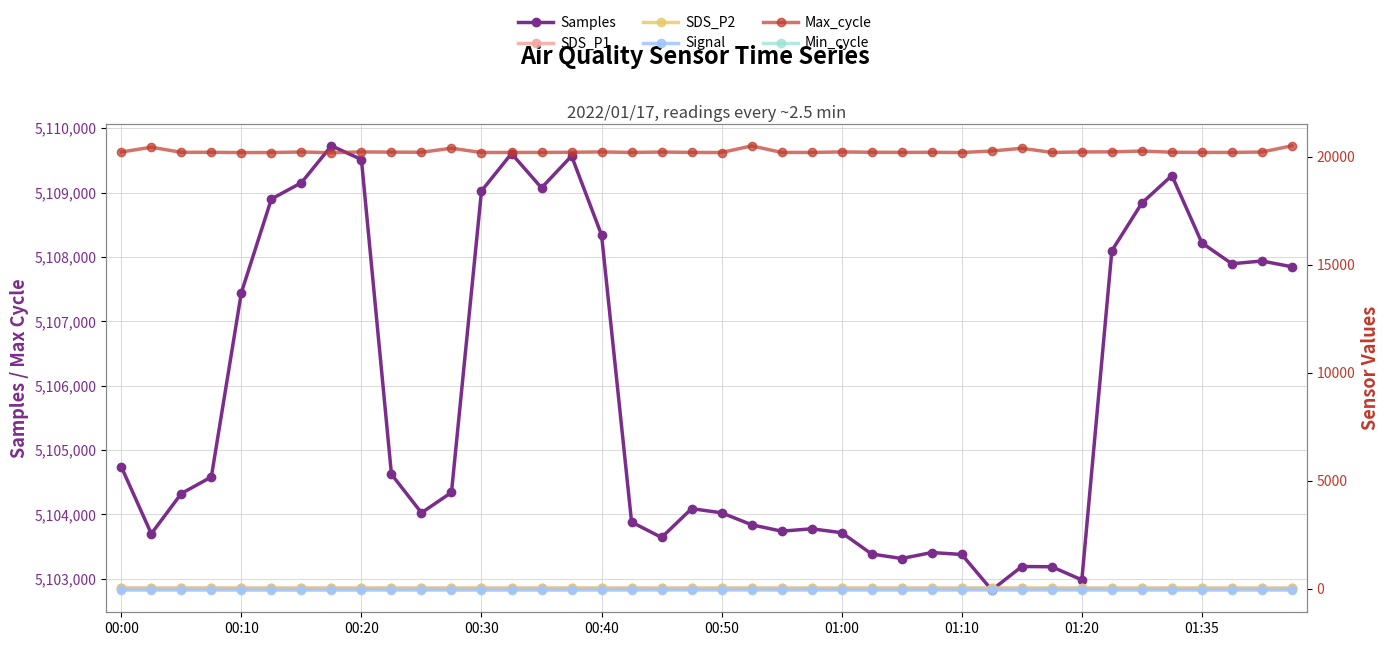

True or false: SDS_P1 and Signal intersect in this chart.

False